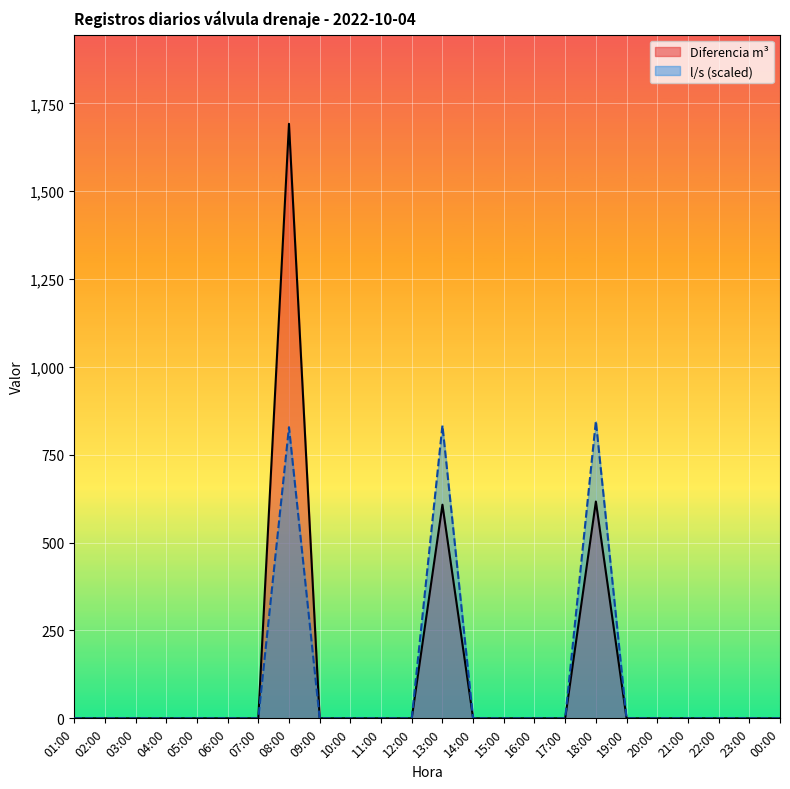

Is it true that Diferencia m³ equals 0.0 at 03:00?

True